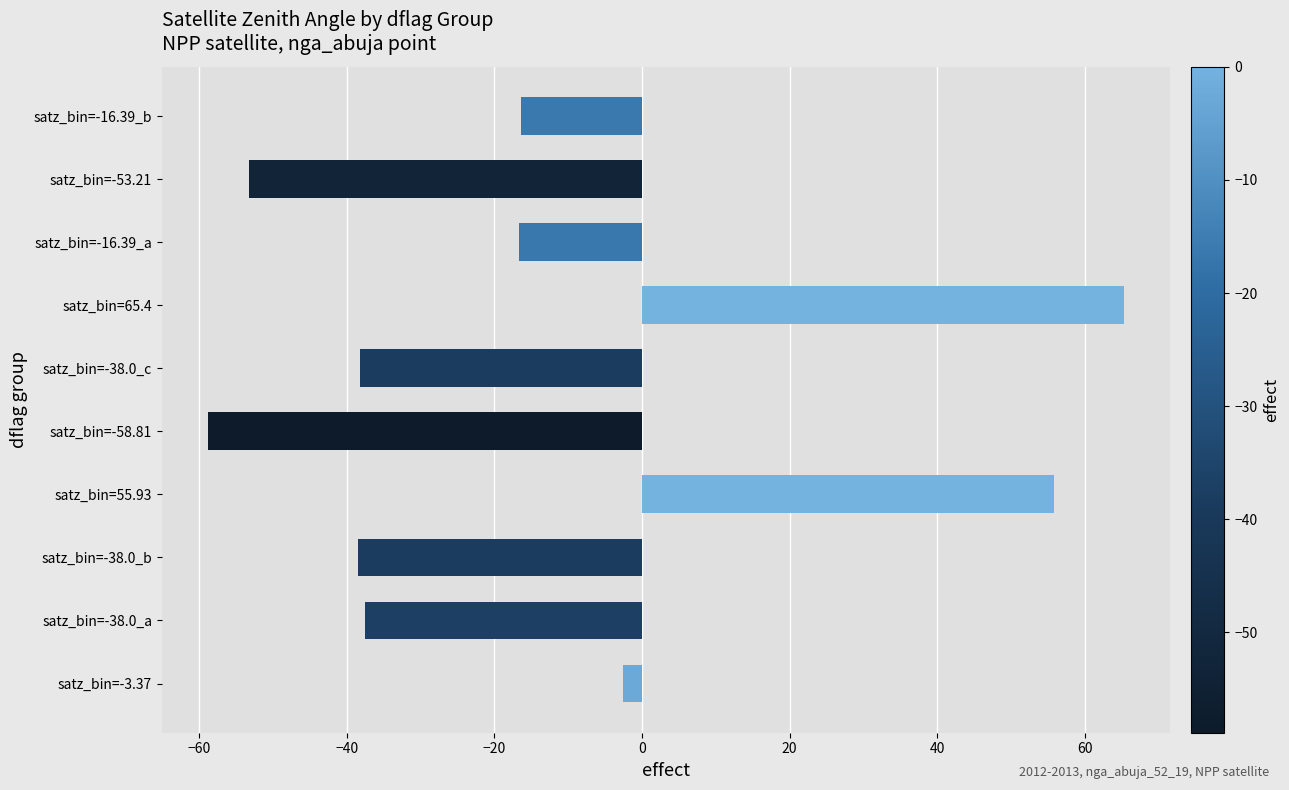

Which category has the highest value across all series?

satz_bin=65.4